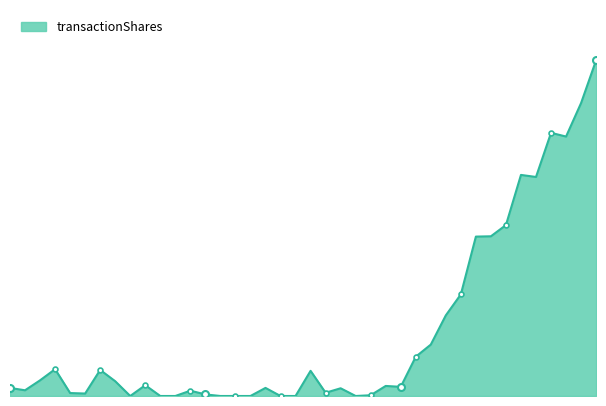

What is the greatest value displayed?

125000